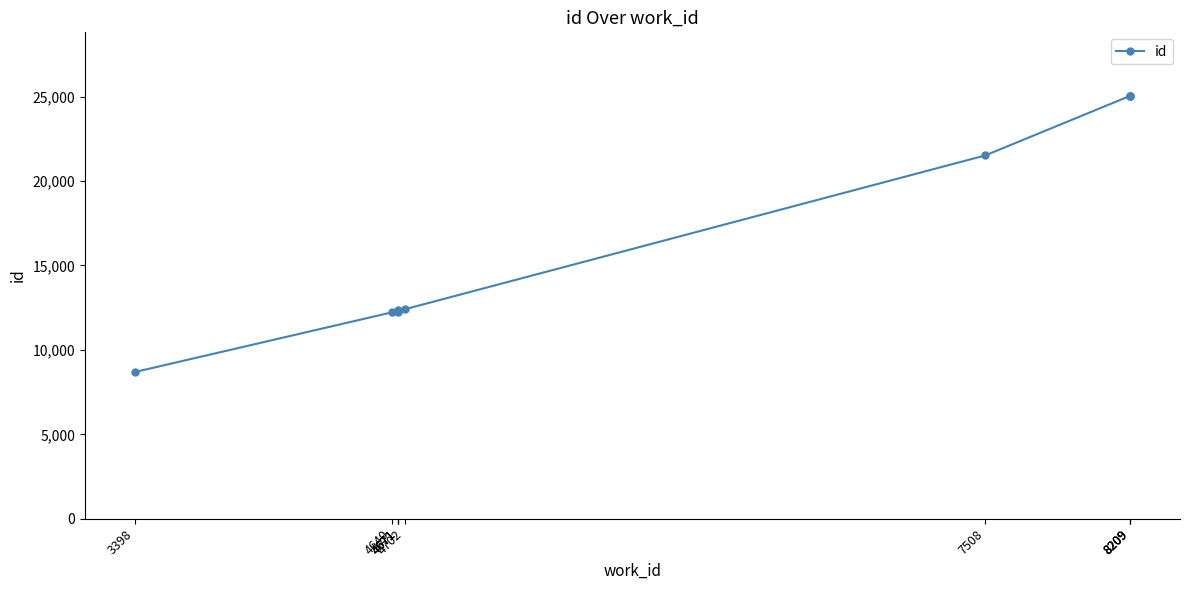

Rank the categories by value from highest to lowest.

8209, 8209, 8209, 7508, 4702, 4671, 4671, 4671, 4640, 3398